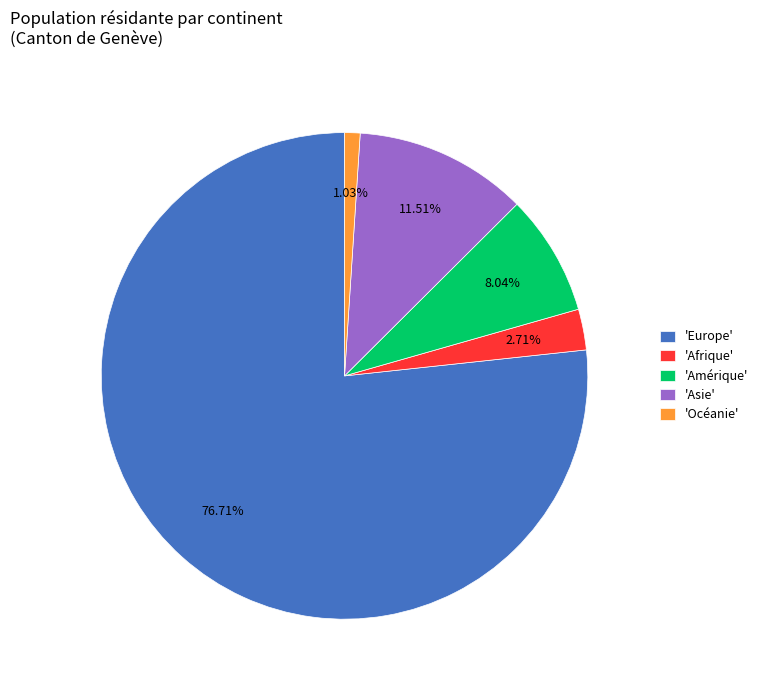

Rank the categories by value from highest to lowest.

'Europe', 'Asie', 'Amérique', 'Afrique', 'Océanie'